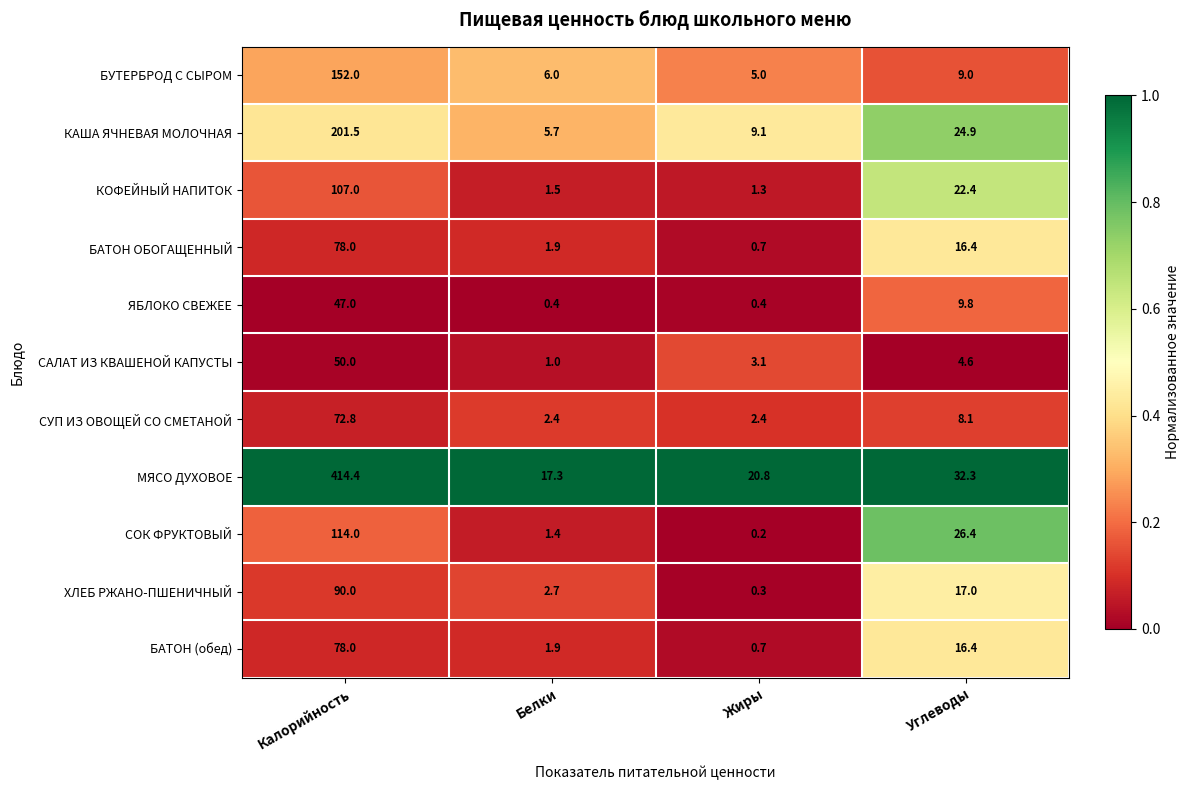

At which label does ХЛЕБ РЖАНО-ПШЕНИЧНЫЙ first exceed 17?

Калорийность